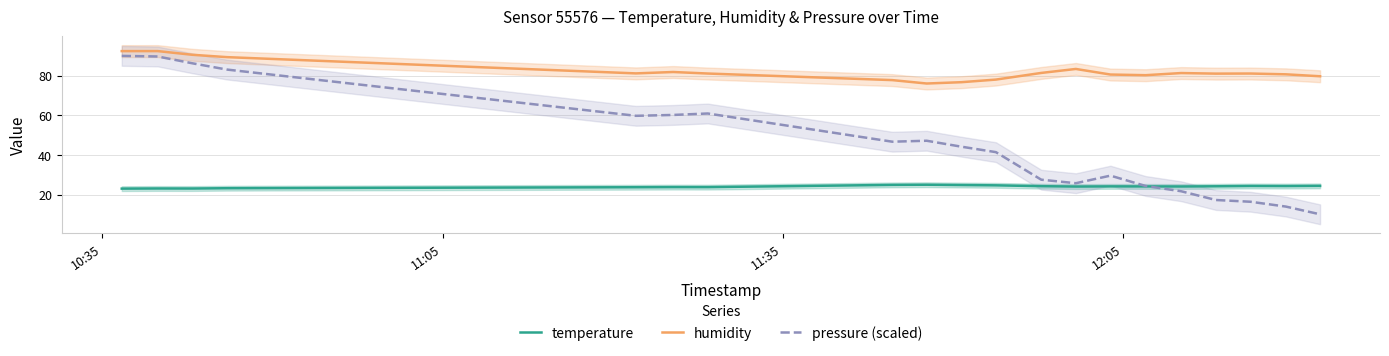

What is the maximum value for temperature?

24.9